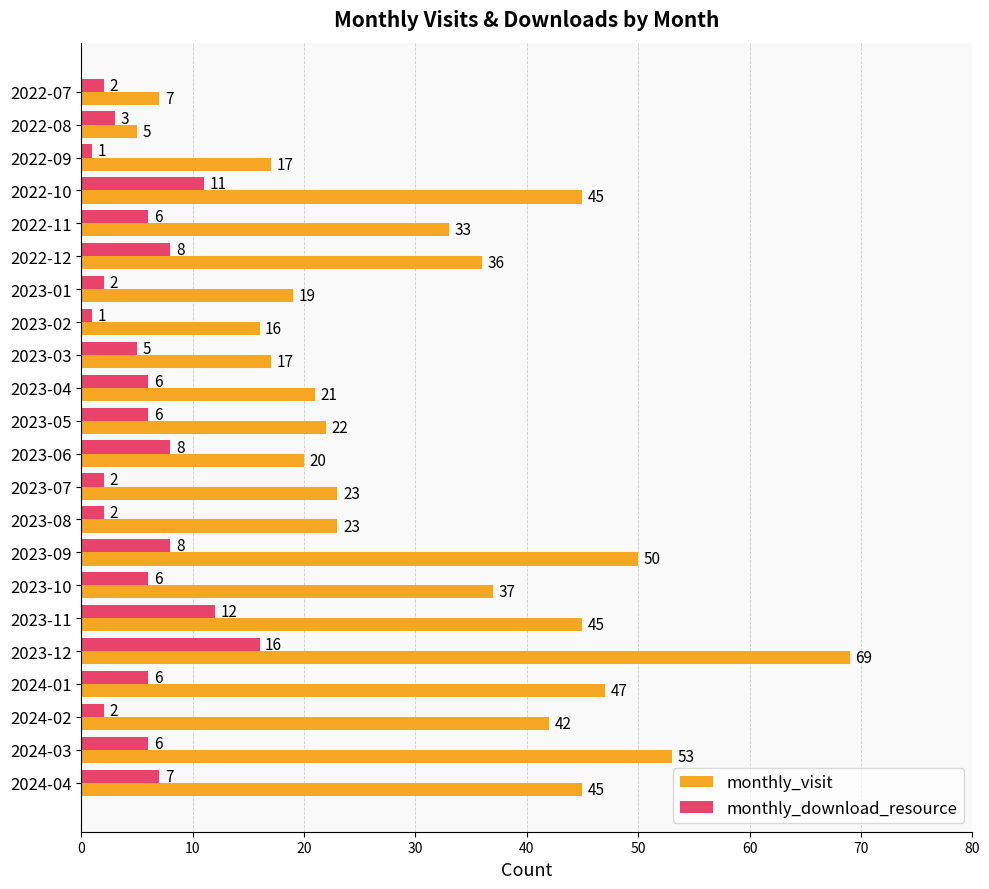

At which category does the chart reach its peak across all series?

2023-12